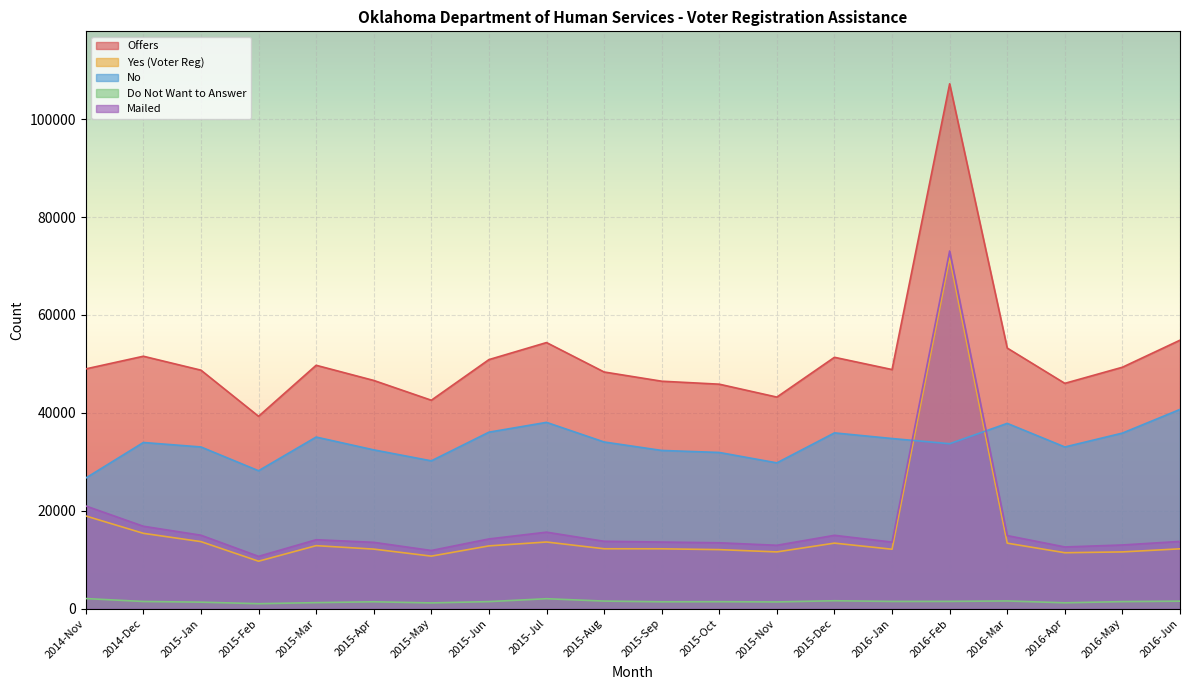

List the series in order of their peak value, lowest first.

Do Not Want to Answer, No, Yes (Voter Reg), Mailed, Offers